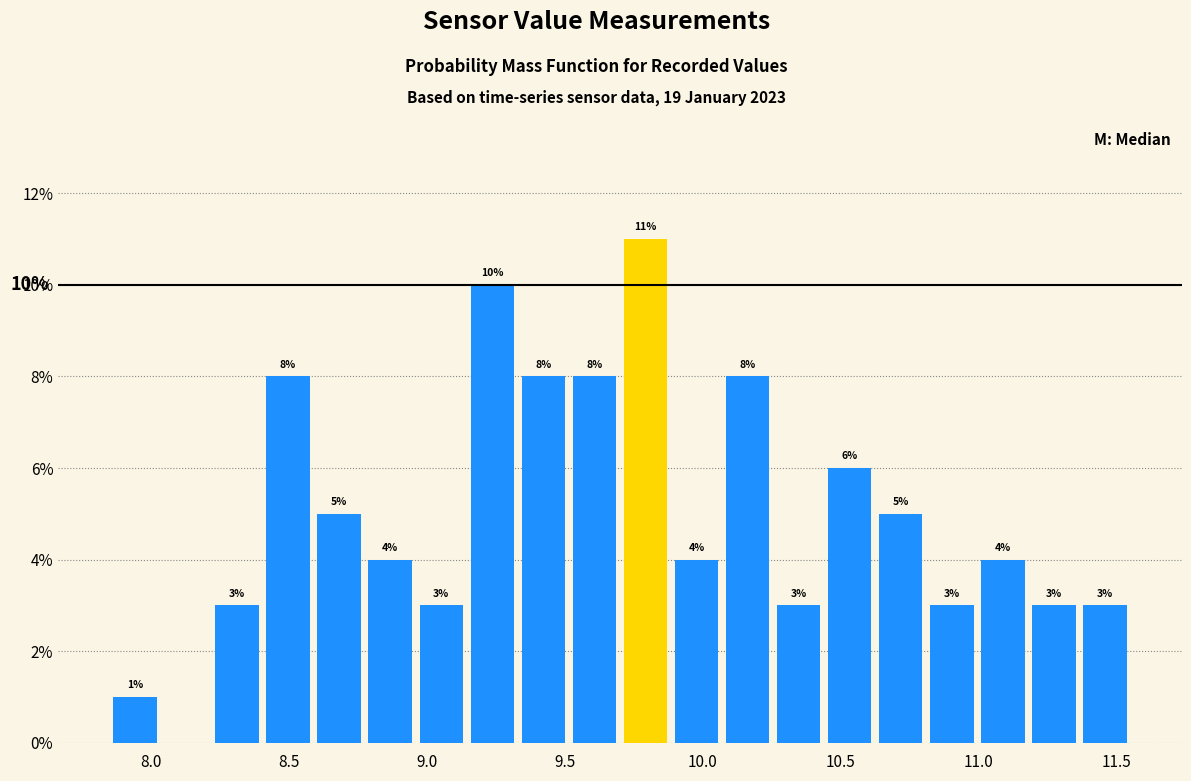

Around what value on the x-axis is the tallest bar? Give the approximate position of its centre, as read against the axis.

9.80